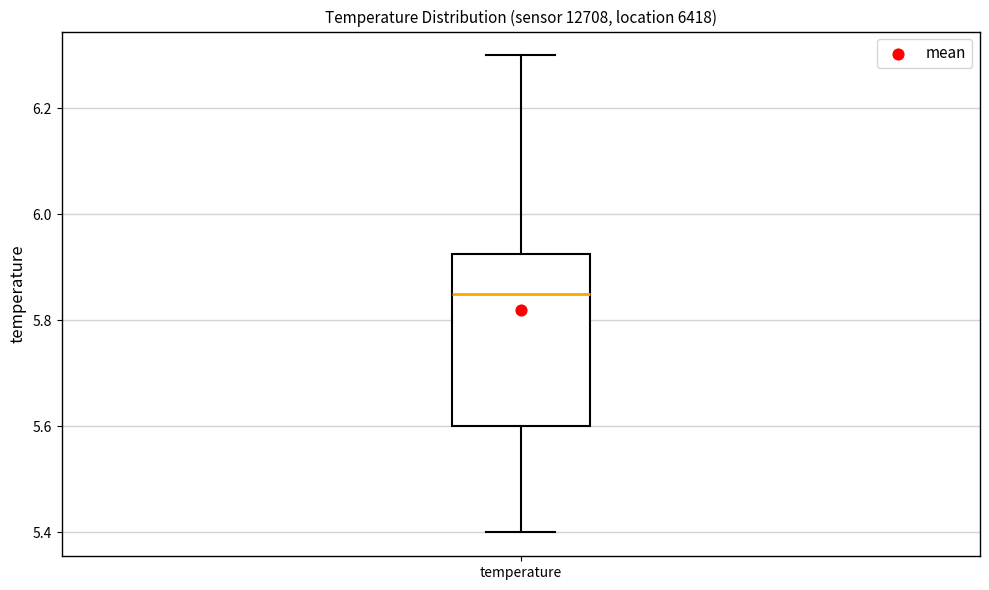

Transcribe this box plot: give where the median line is, the range the box spans, and where the two whiskers end, as read against the y-axis. The values are not printed on the chart, so give them approximately, as read against the axis.

median 5.86, box 5.60 to 5.92, whiskers 5.40 to 6.30